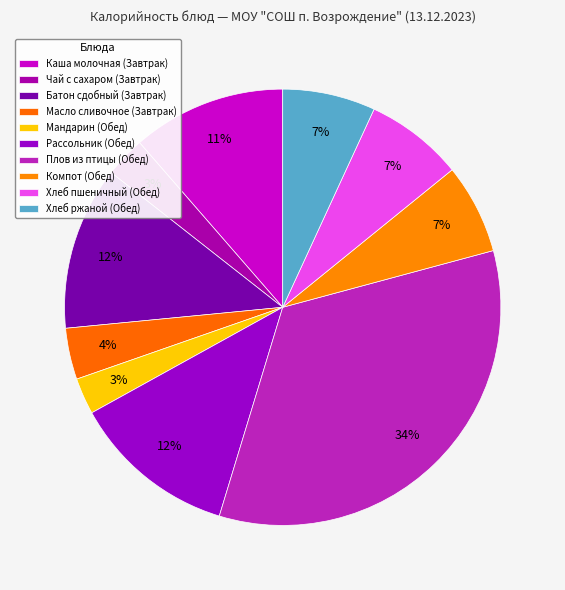

Count the number of slices in the pie.

10